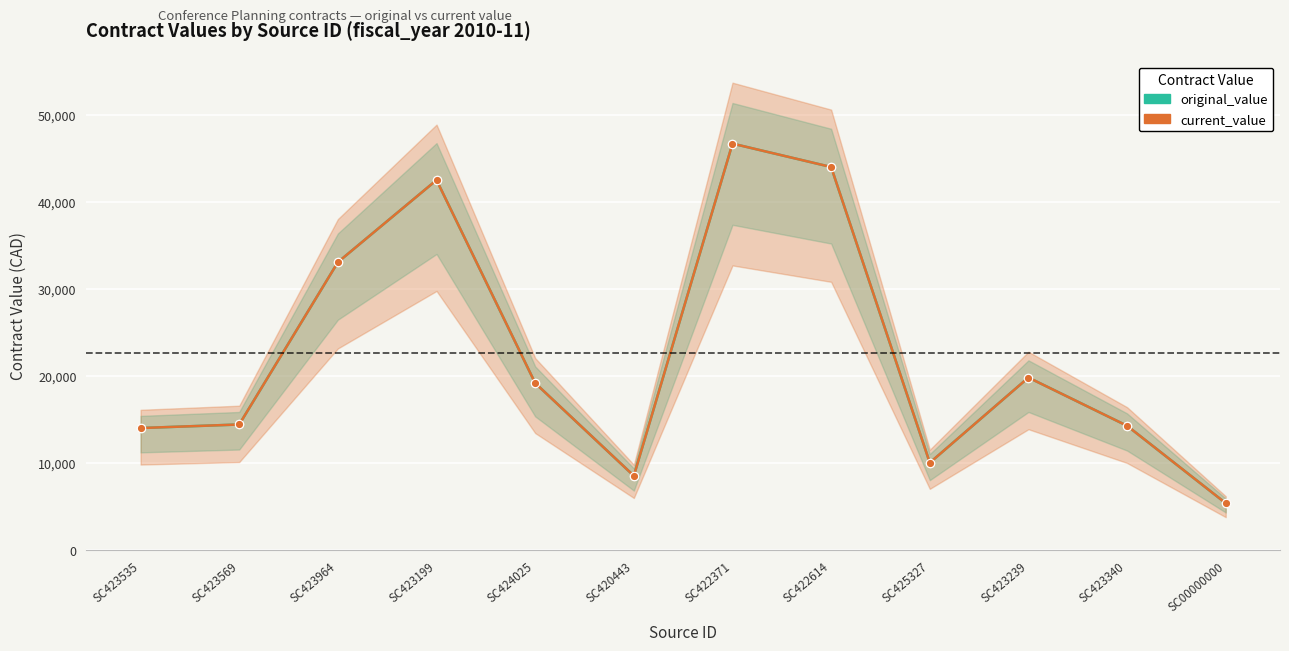

What is the sum of all original_value values?

271695